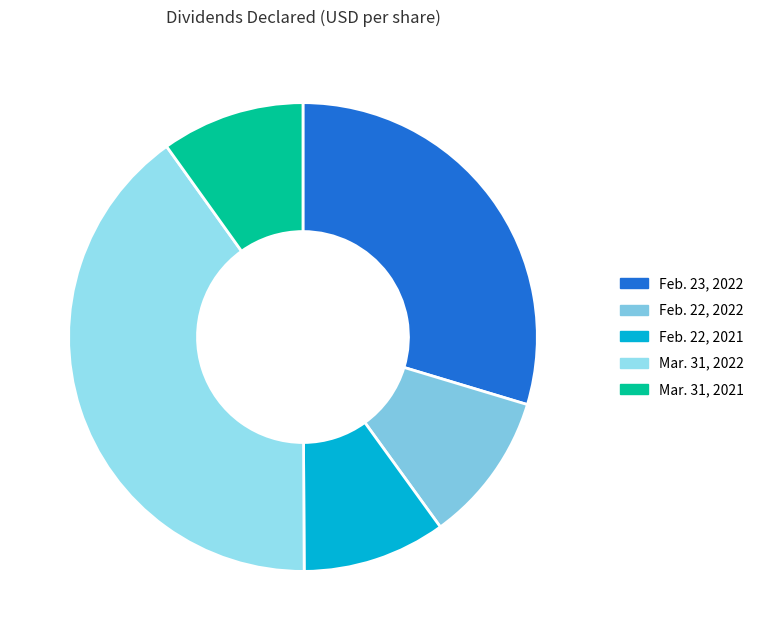

To the nearest percent, what is the combined percentage of Feb. 22, 2021 and Mar. 31, 2021?

20%